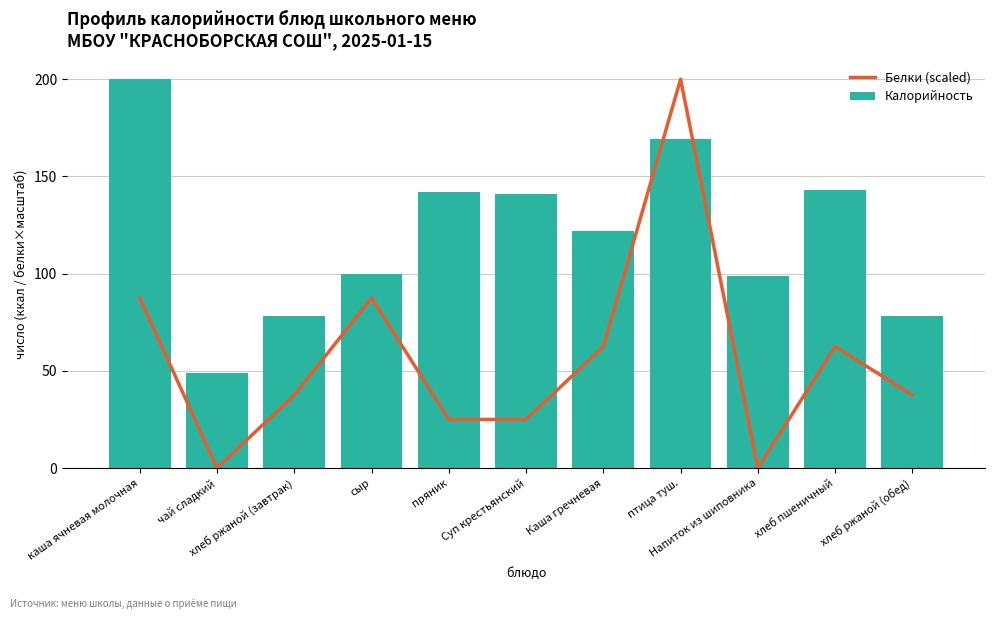

What are all the series names shown in the legend?

Белки (scaled), Калорийность